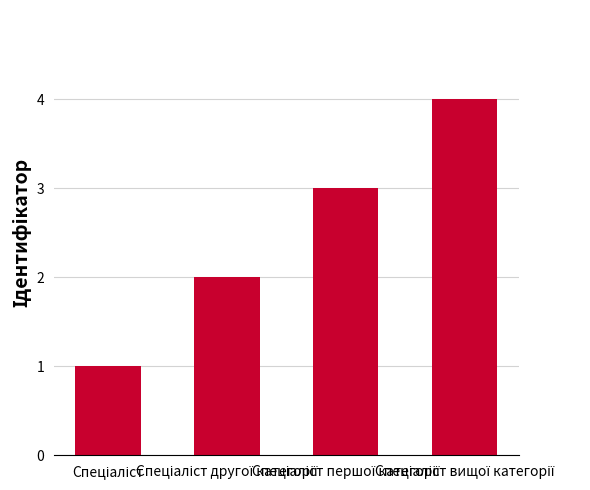

What is the greatest value displayed?

4